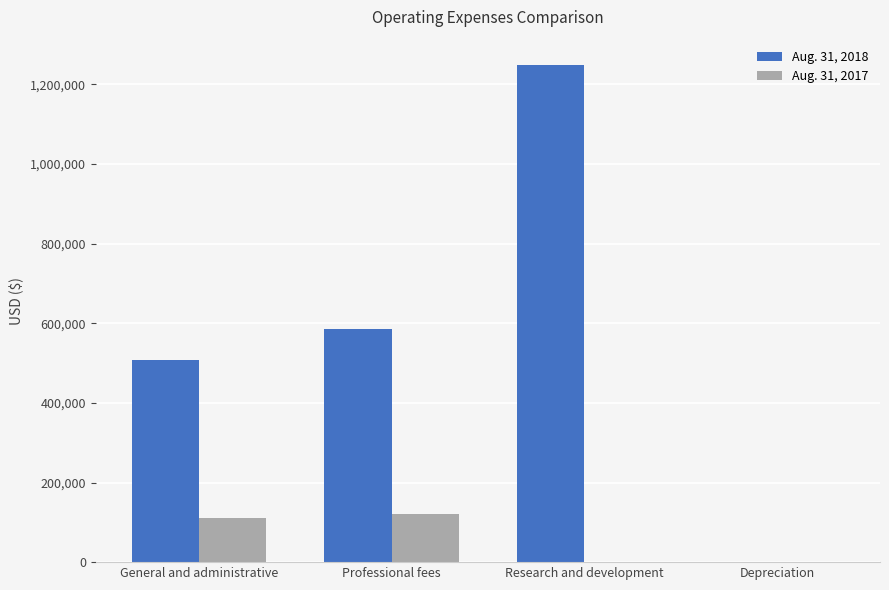

Where is Aug. 31, 2018 nearest to the value 625072?

Professional fees